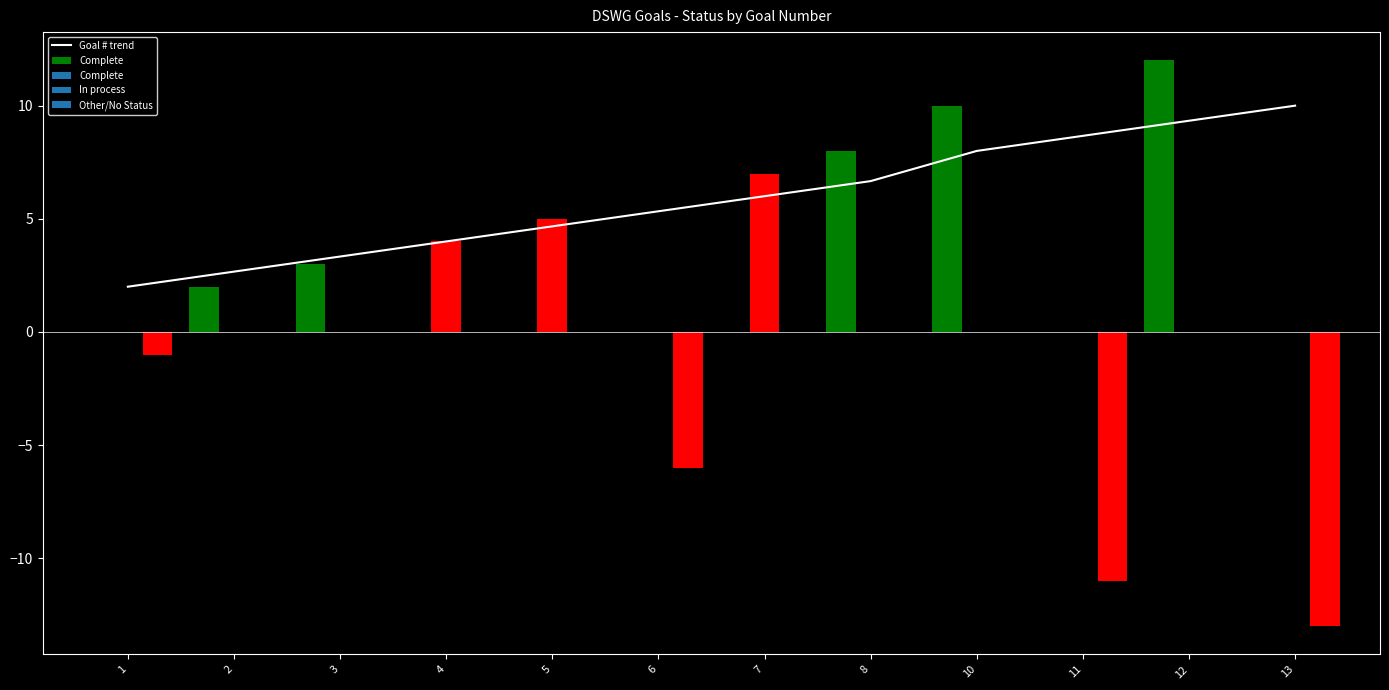

What is the lowest value of the Goal # trend series?

2.0